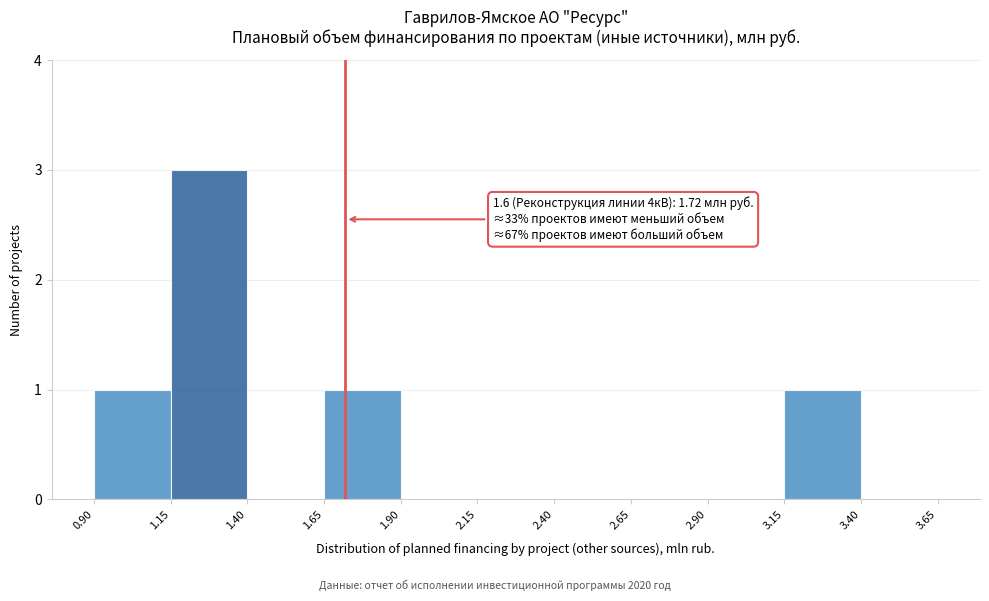

Which range on the x-axis has the tallest bar?

1.15 to 1.40